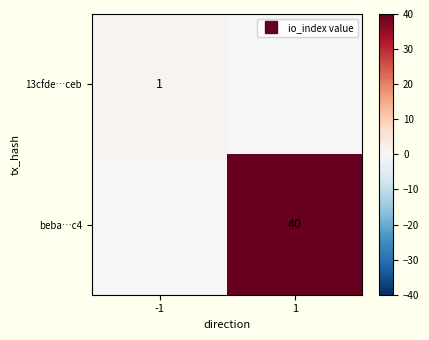

True or false: 13cfde…ceb has a value of 1 at -1.

False